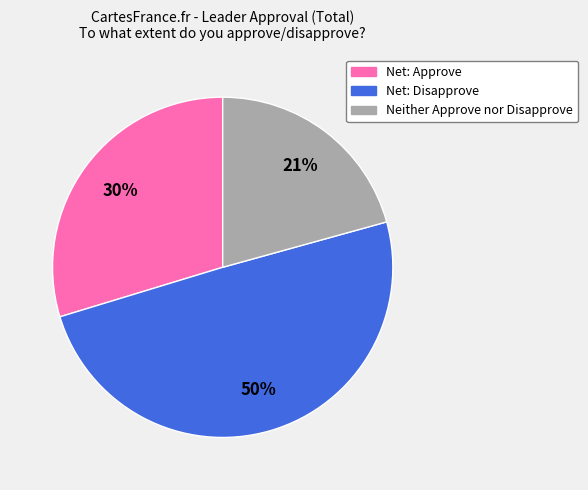

To the nearest percent, what is the average slice percentage?

33%